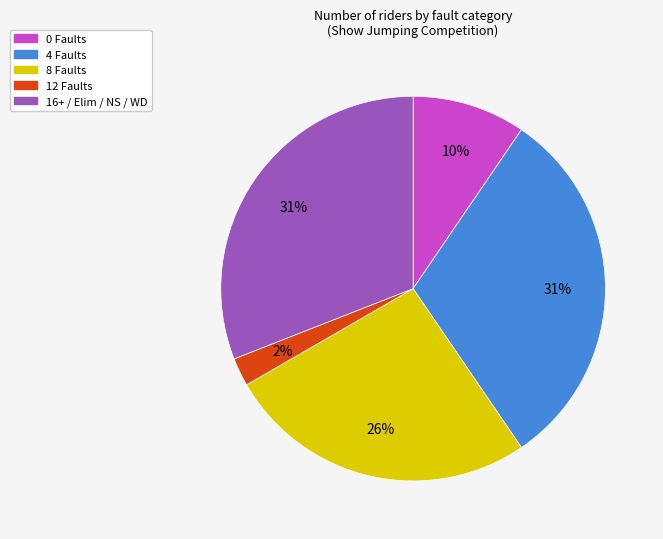

Which category has the smallest portion of the pie?

12 Faults